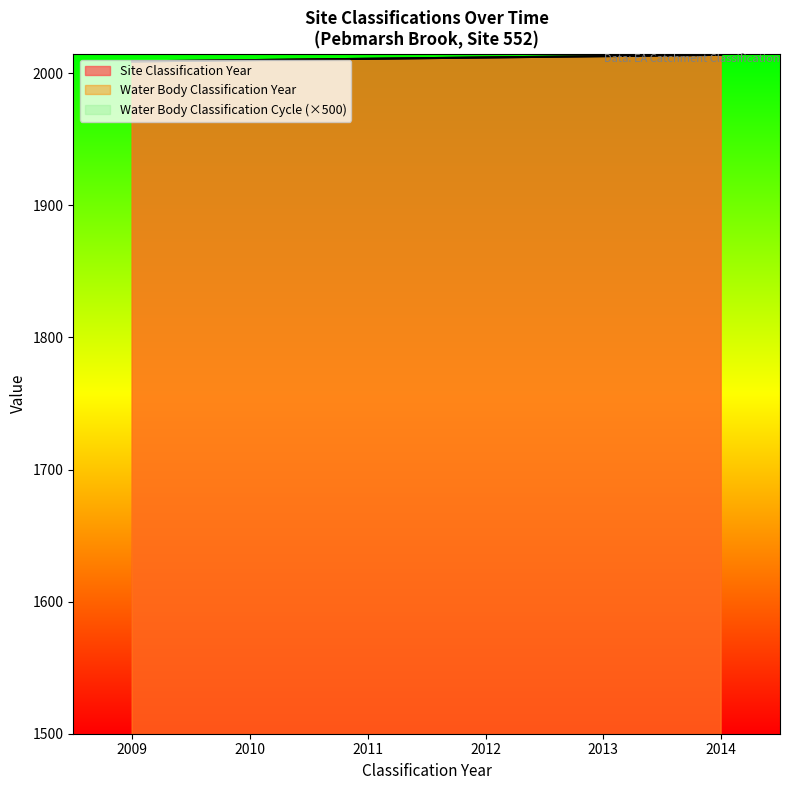

What are all the series names shown in the legend?

Site Classification Year, Water Body Classification Year, Water Body Classification Cycle